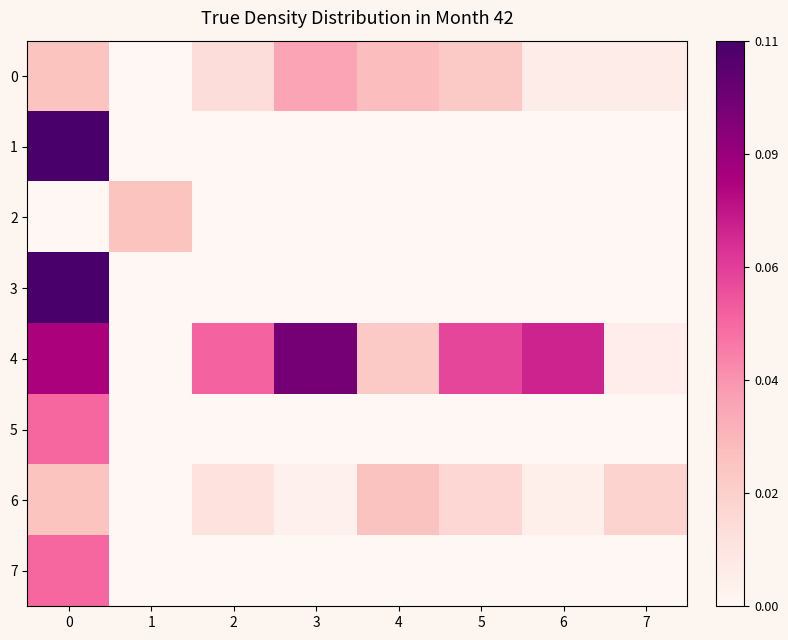

Which series has the largest total across all categories?

4